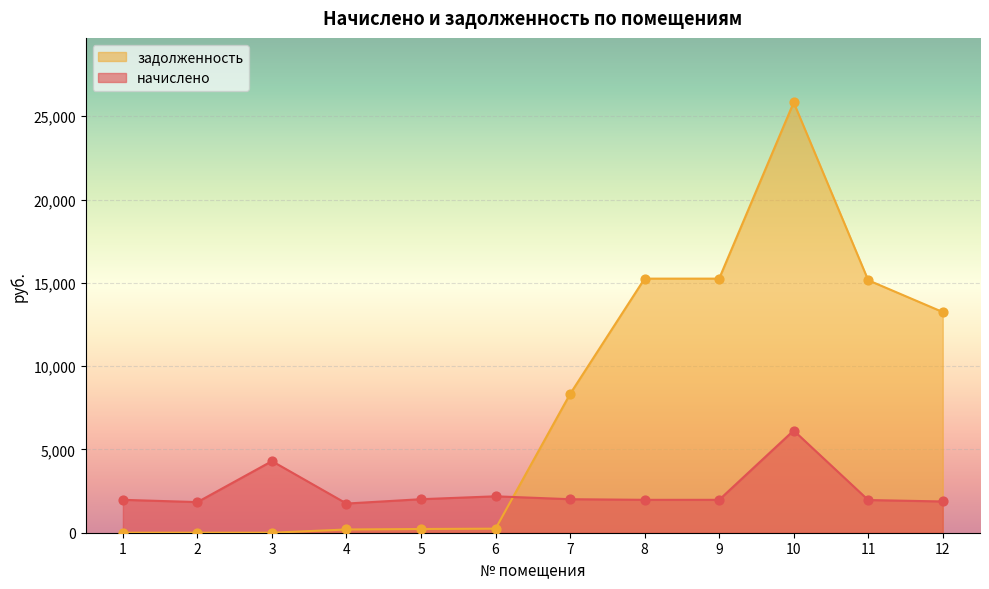

What is the total value across all series at 7?

10338.8